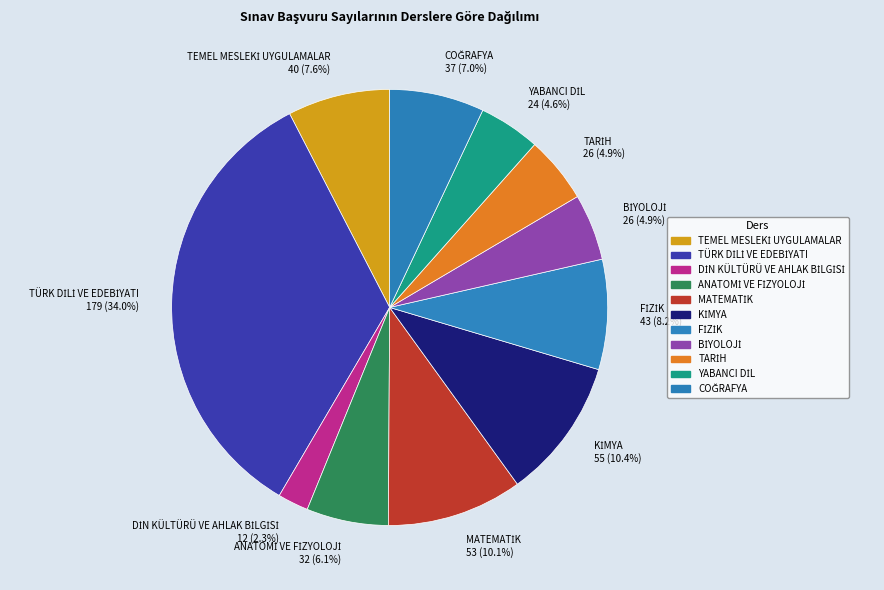

Count the number of slices in the pie.

11